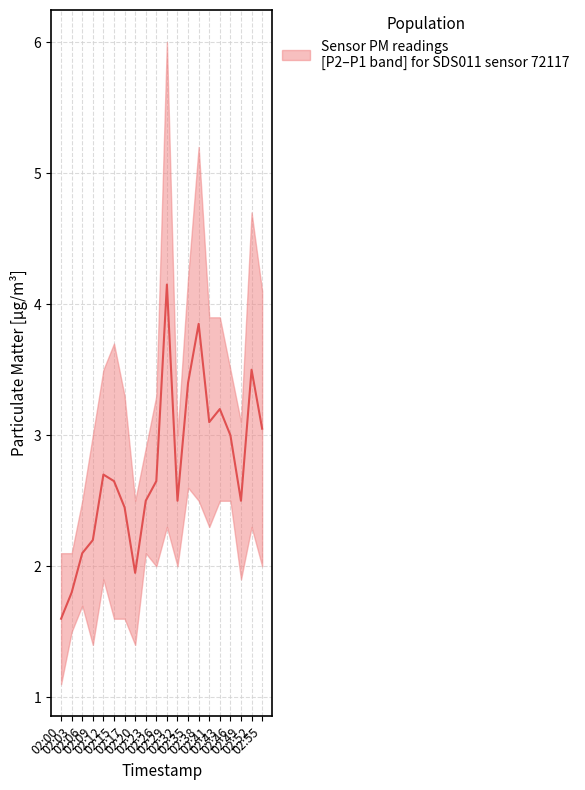

The P2 series shows 2.5 at 02:43. True or false?

True